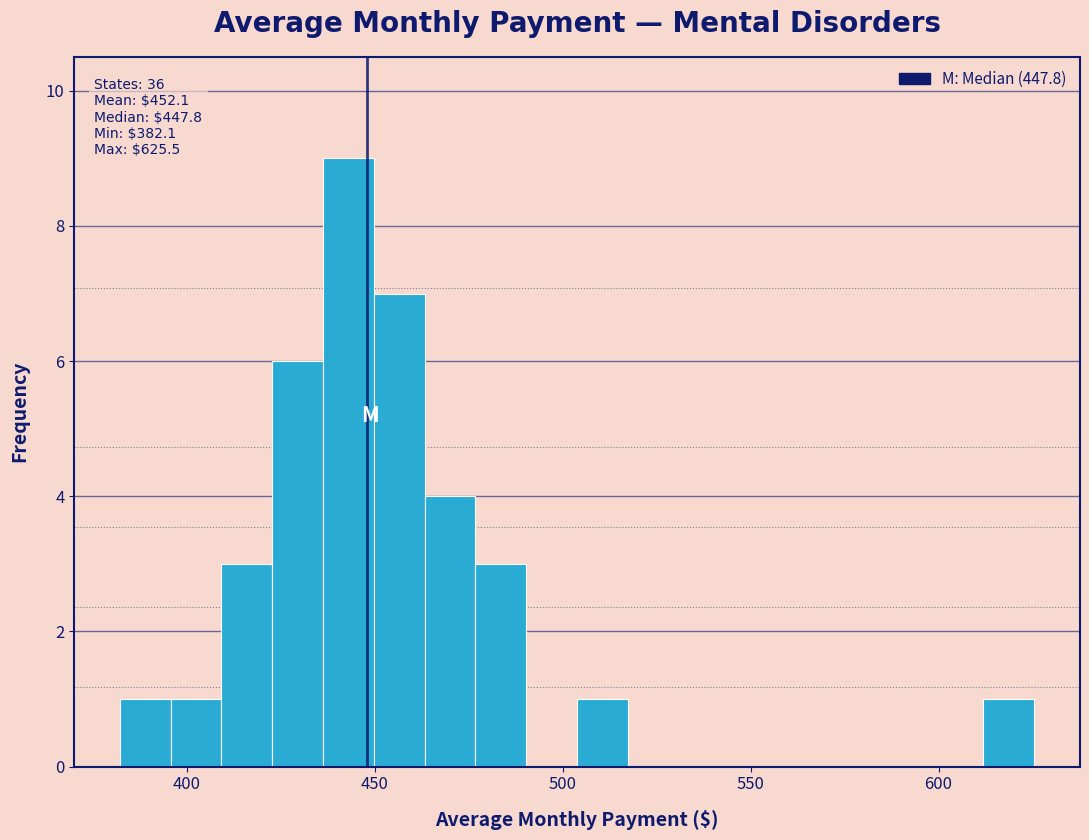

Read against the x-axis, roughly where is the centre of the tallest bar?

445